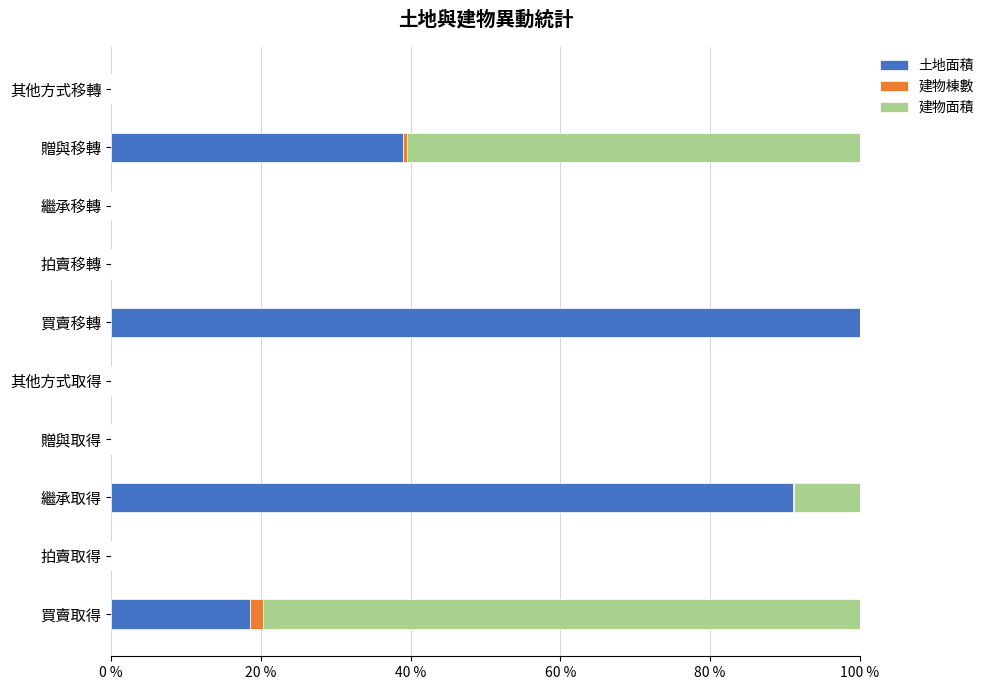

Which category has the highest value in the 土地面積 series?

買賣移轉